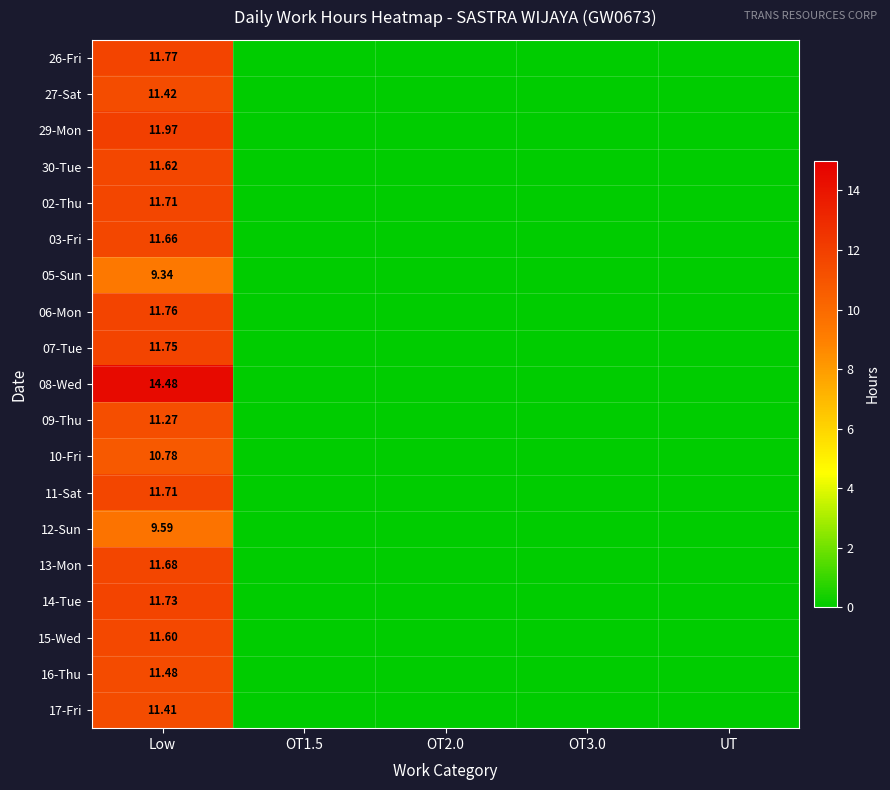

What is the highest value of the 30-Tue series?

11.6